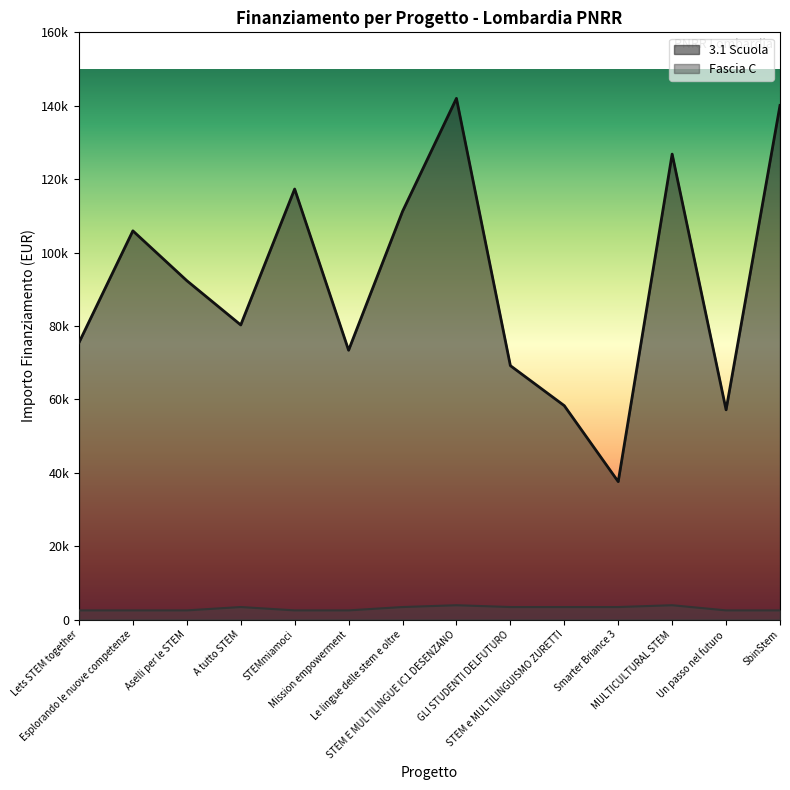

How many data points in Fascia C are above 3413?

2